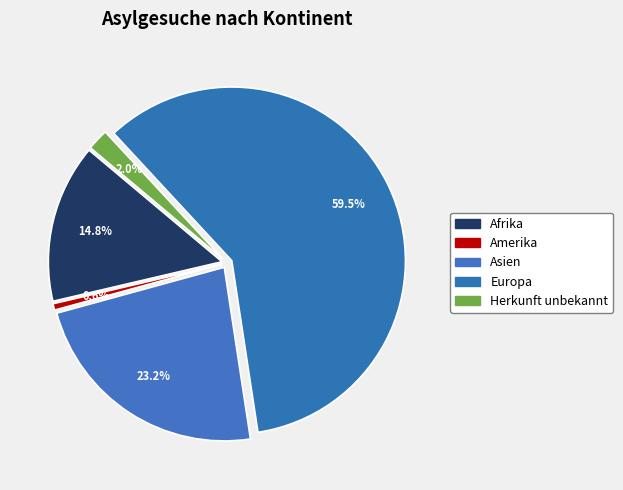

How many slices are in this pie chart?

5